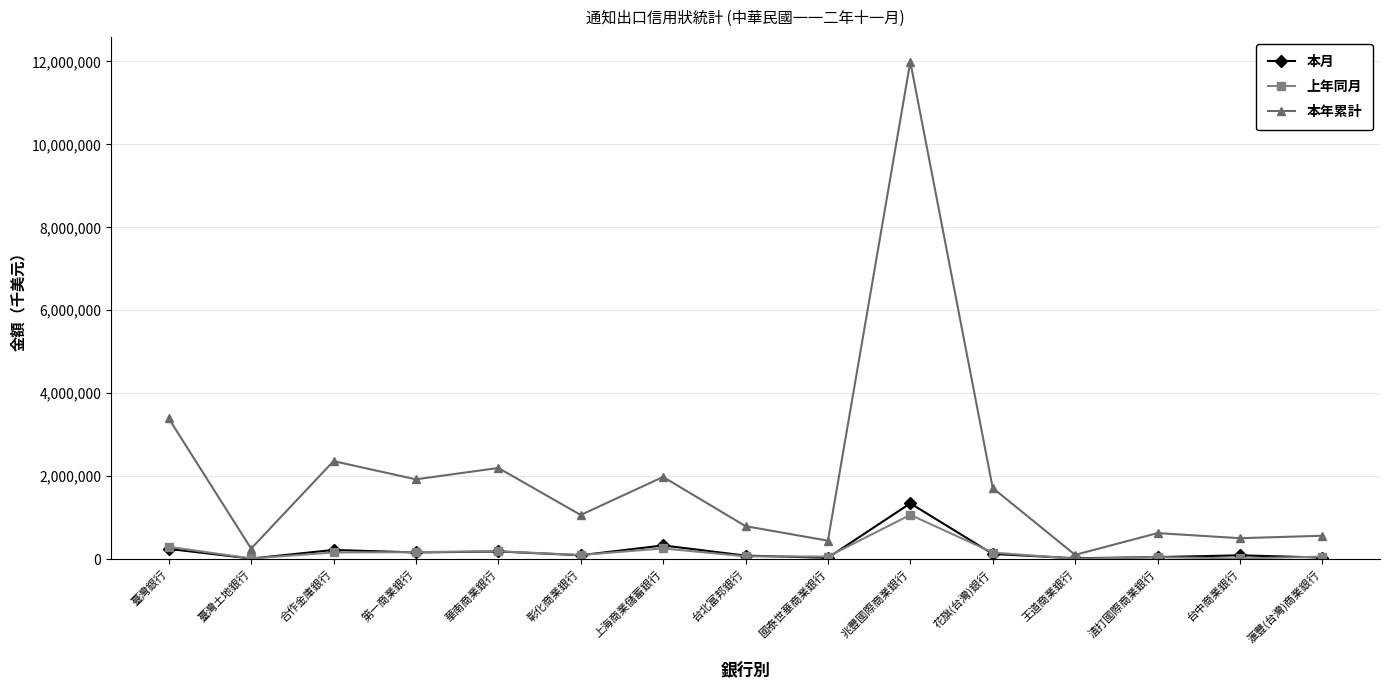

In 本年累計, how many points are higher than both neighbors (excluding endpoints)?

5